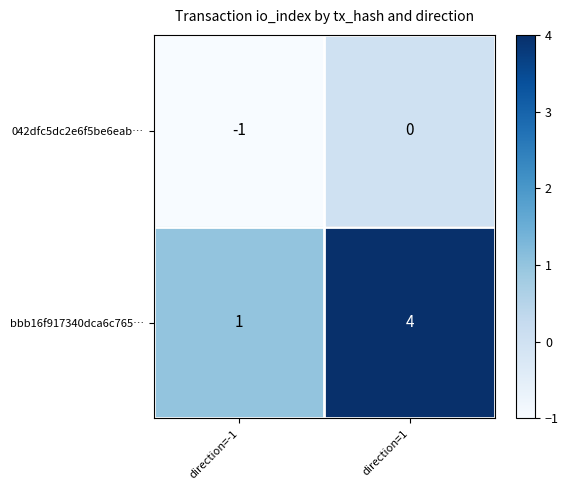

Count the number of categories in the chart.

2